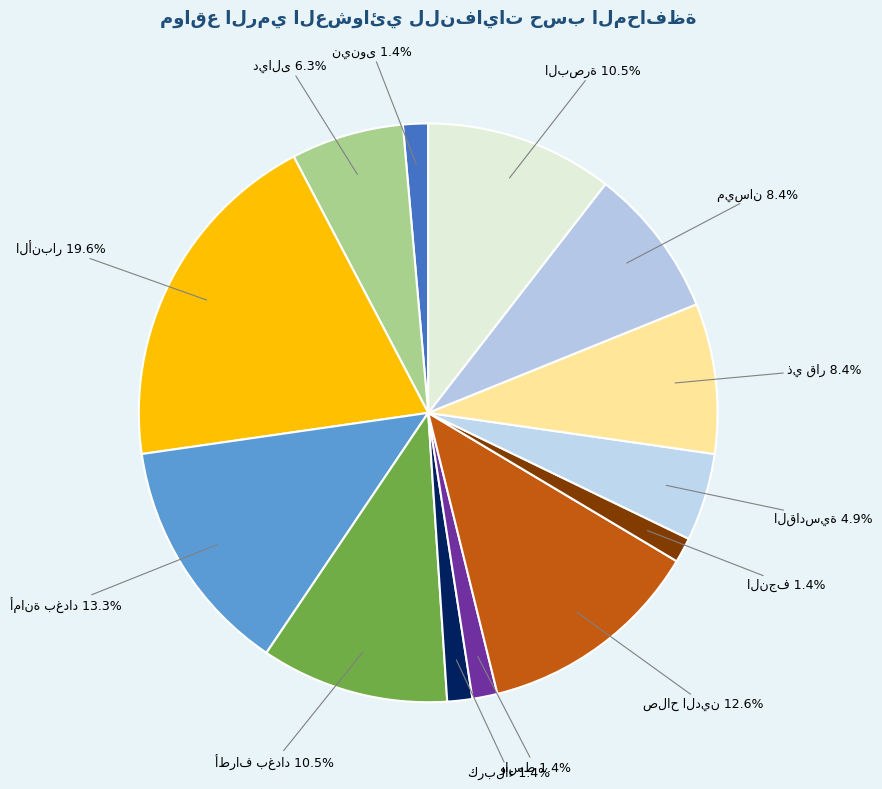

How many segments does this pie chart have?

13